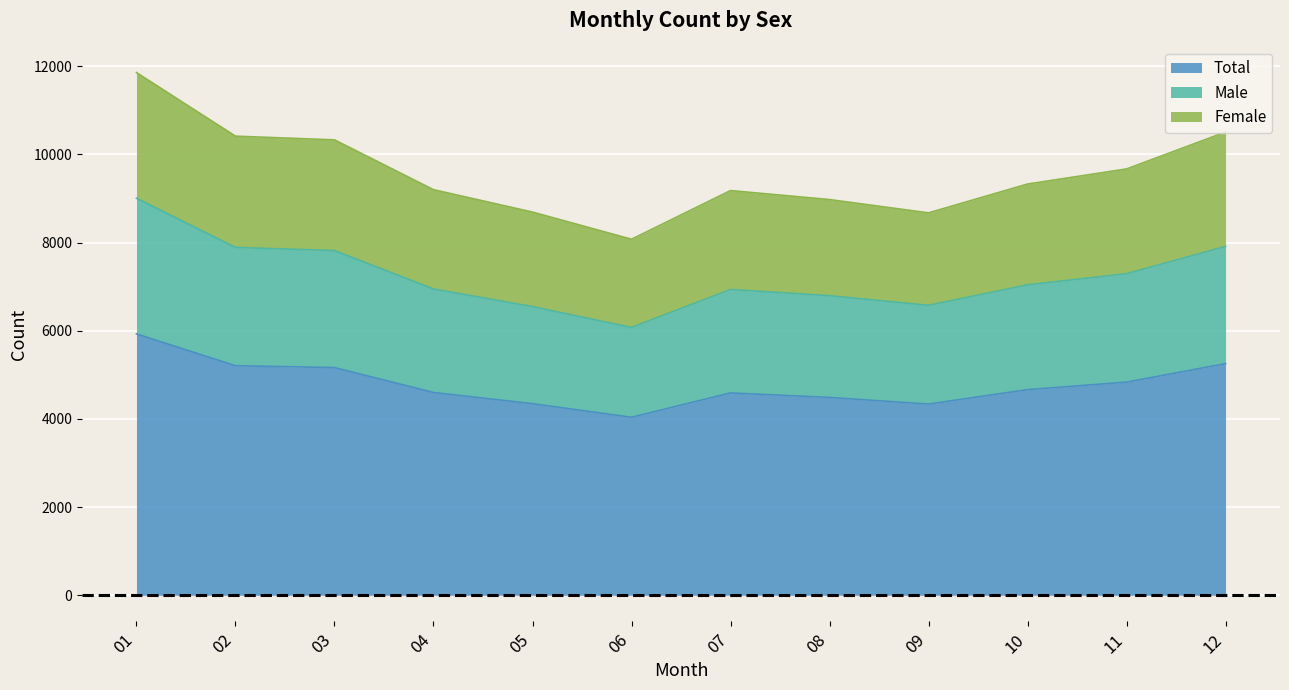

Is it true that Total equals 4337 at 09?

True